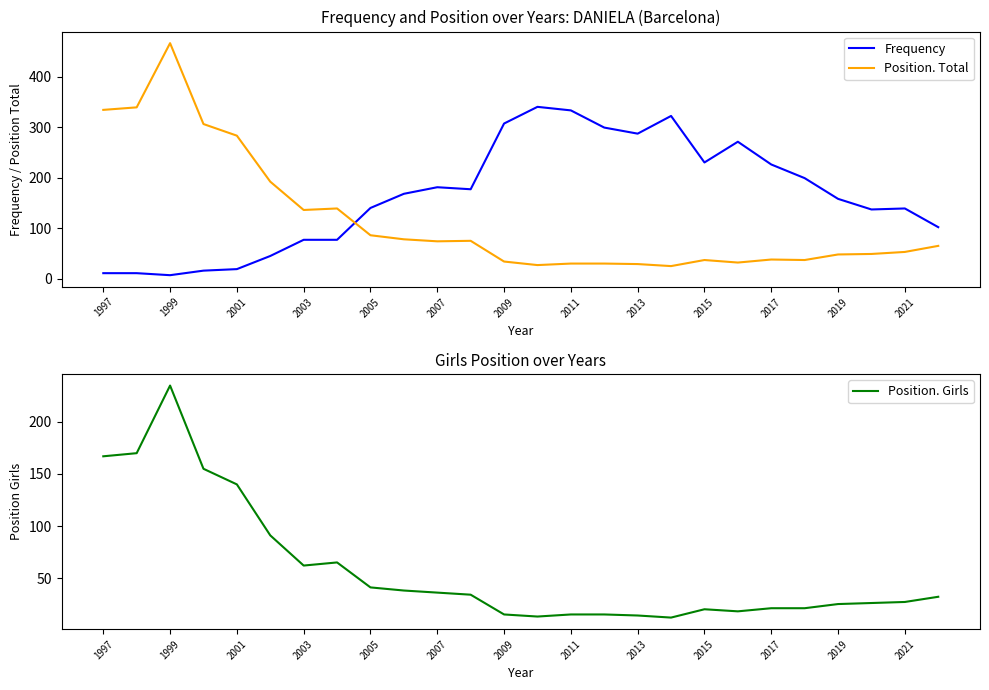

The Position. Total series shows 11 at 2019. True or false?

False